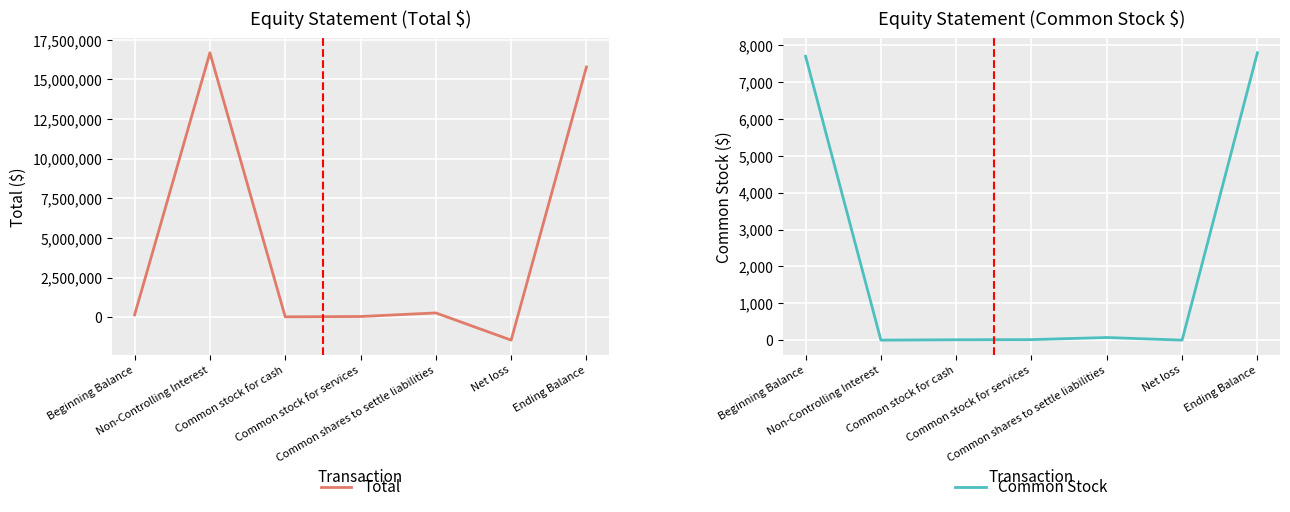

Does the chart display data point markers on the line(s)?

No